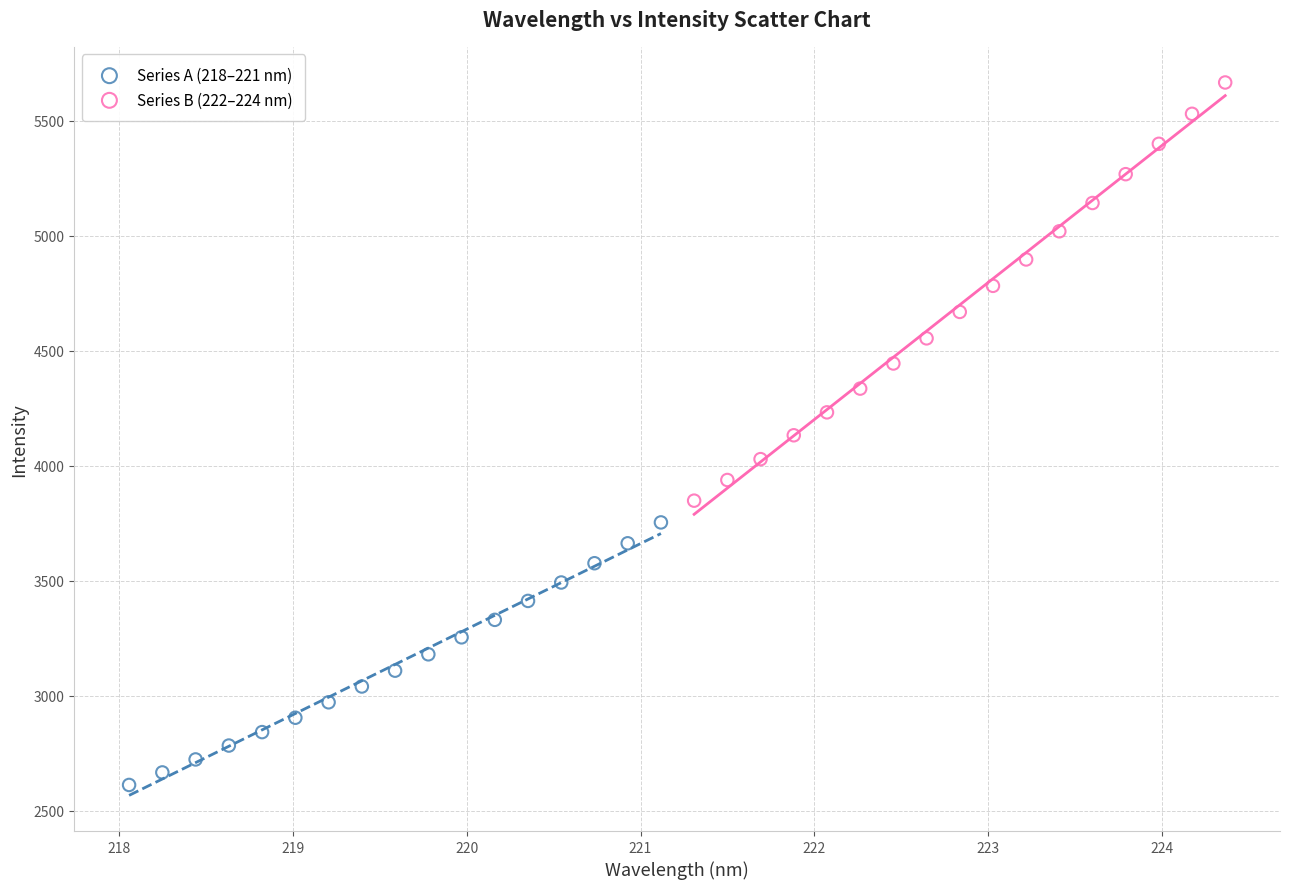

Which series contains the lowest Y value?

Series A (218–221 nm)